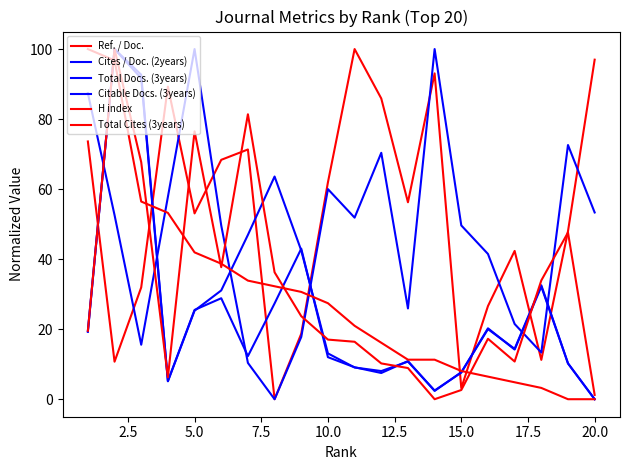

What is the value of the Cites / Doc. (2years) point at the 12th from the left?

70.4